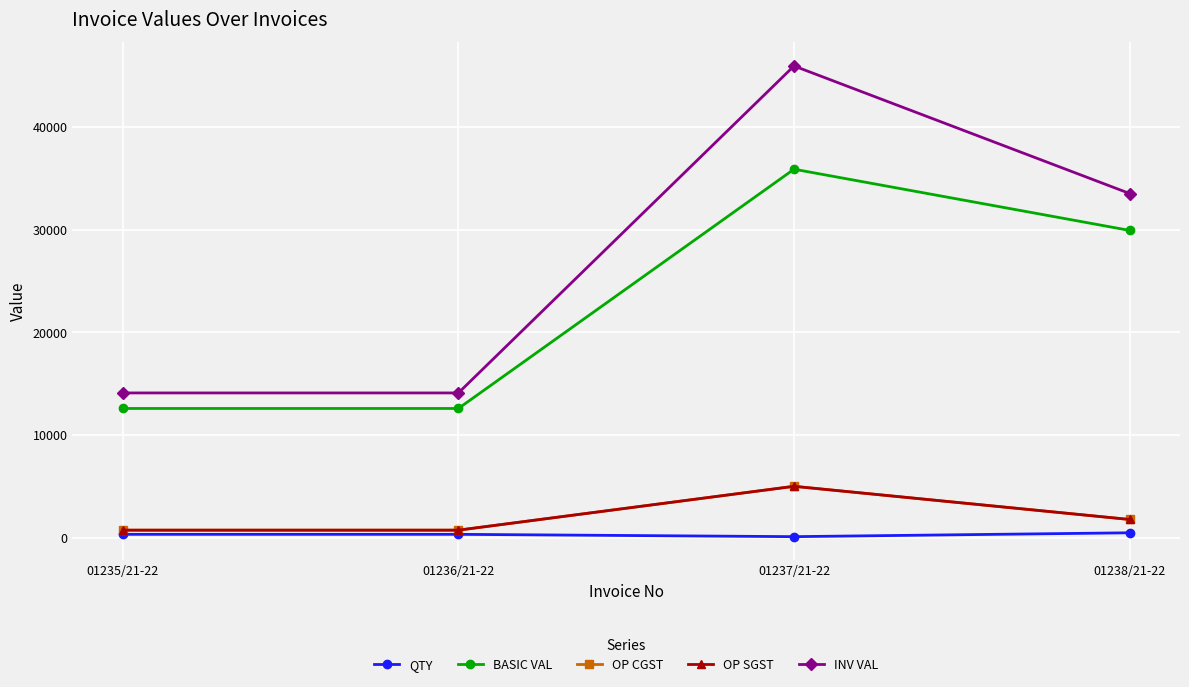

What is the total value across all series at 01237/21-22?

91994.3